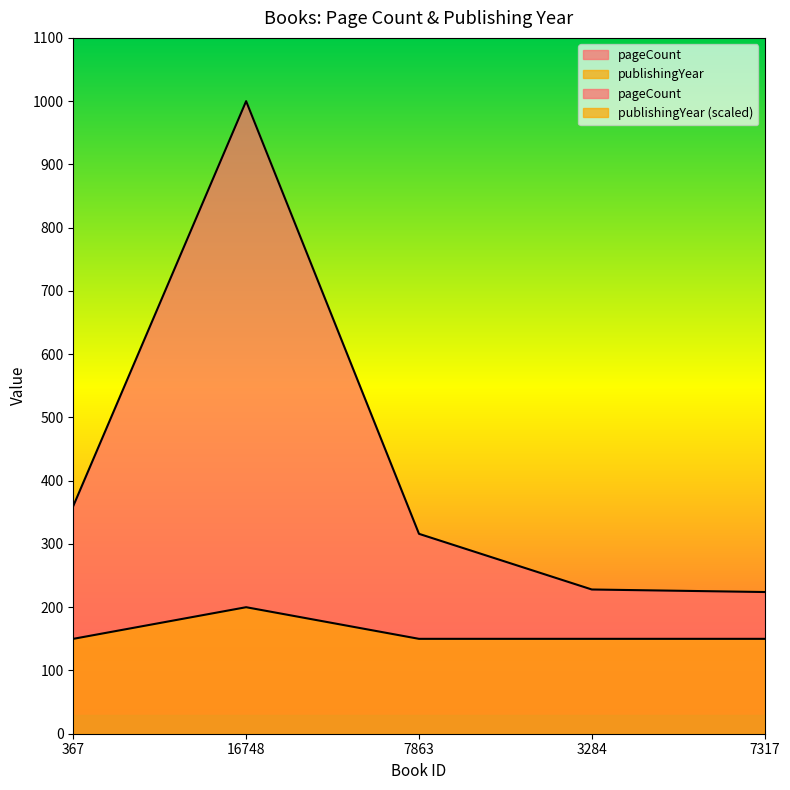

Reading left to right, list all the values displayed in this chart.

pageCount: 367=360	16748=1000	7863=316	3284=228	7317=224
publishingYear: 367=150	16748=200	7863=150	3284=150	7317=150